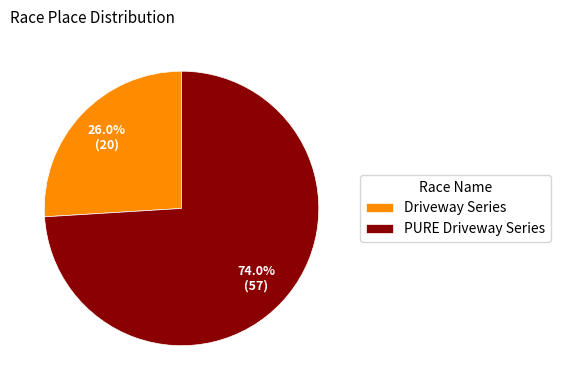

Is the sum of Driveway Series and PURE Driveway Series greater than half?

Yes